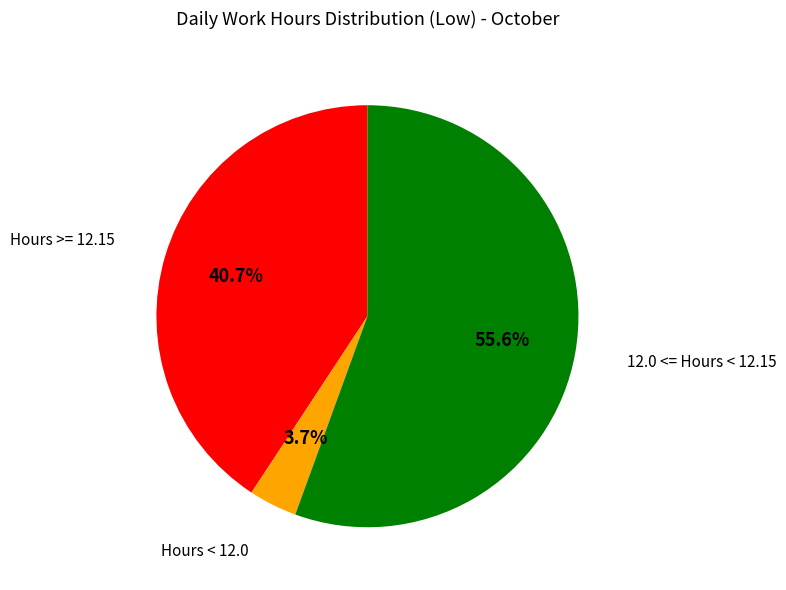

How many slices are in this pie chart?

3